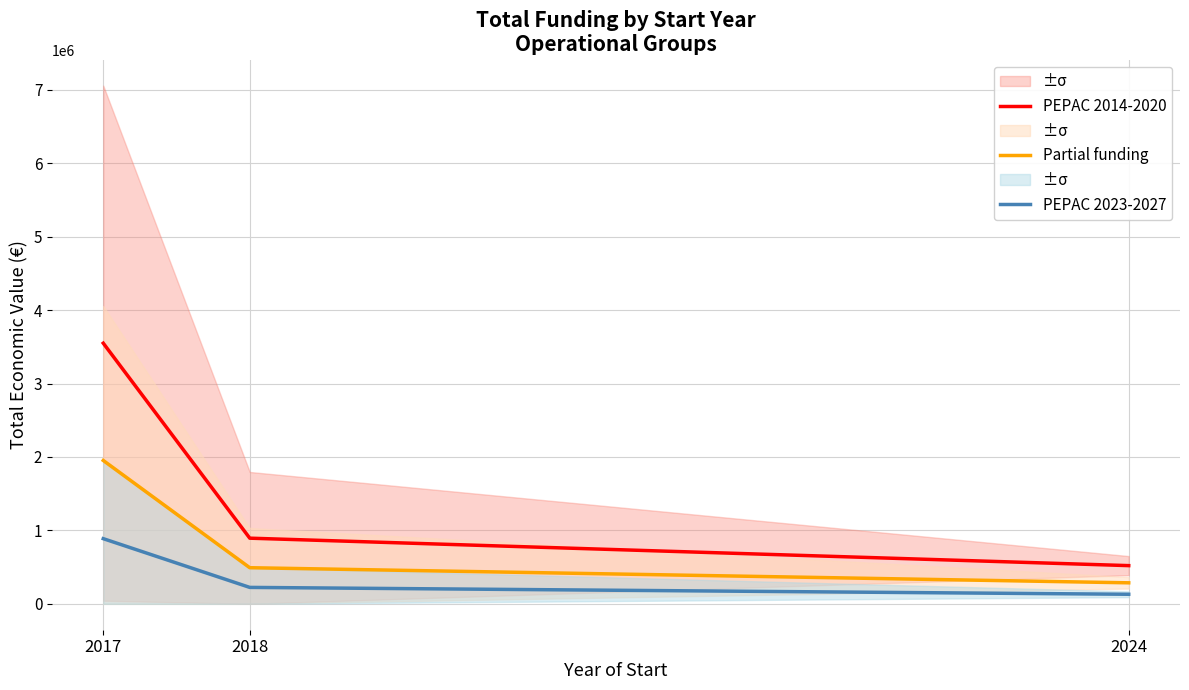

What is the total value across all series at 2017?

6388902.9